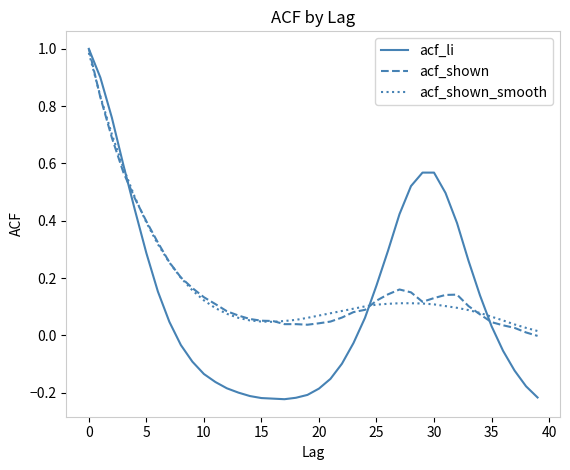

Which series has the largest range (max minus min)?

acf_li